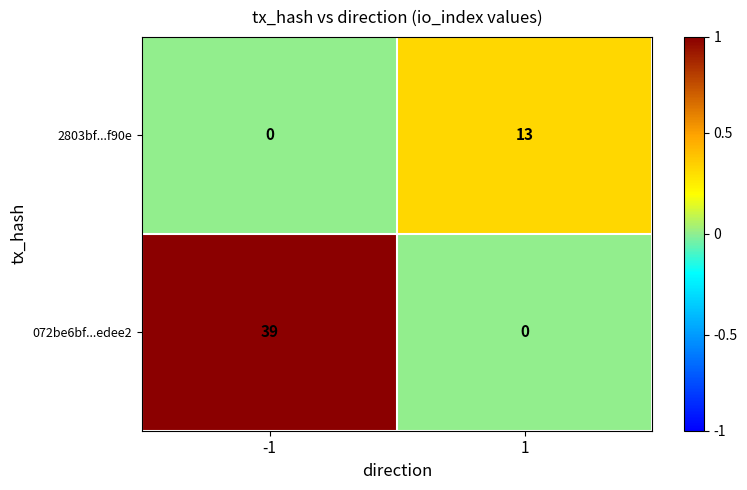

Is it true that 2803bf...f90e equals 0 at -1?

True